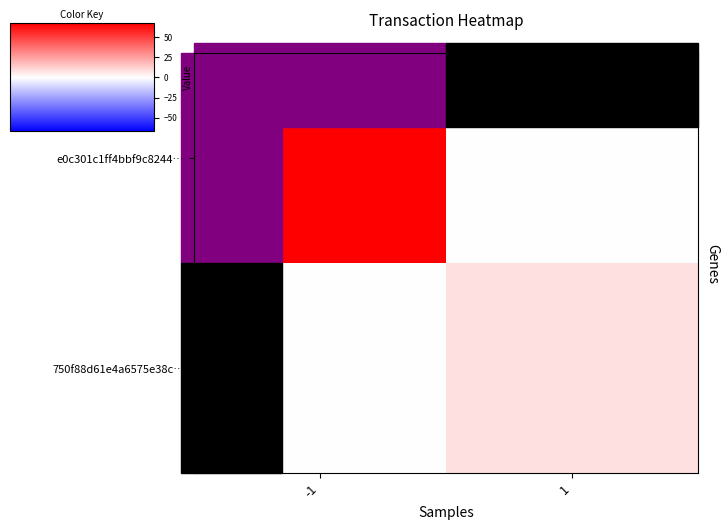

How many distinct data groups are displayed?

2